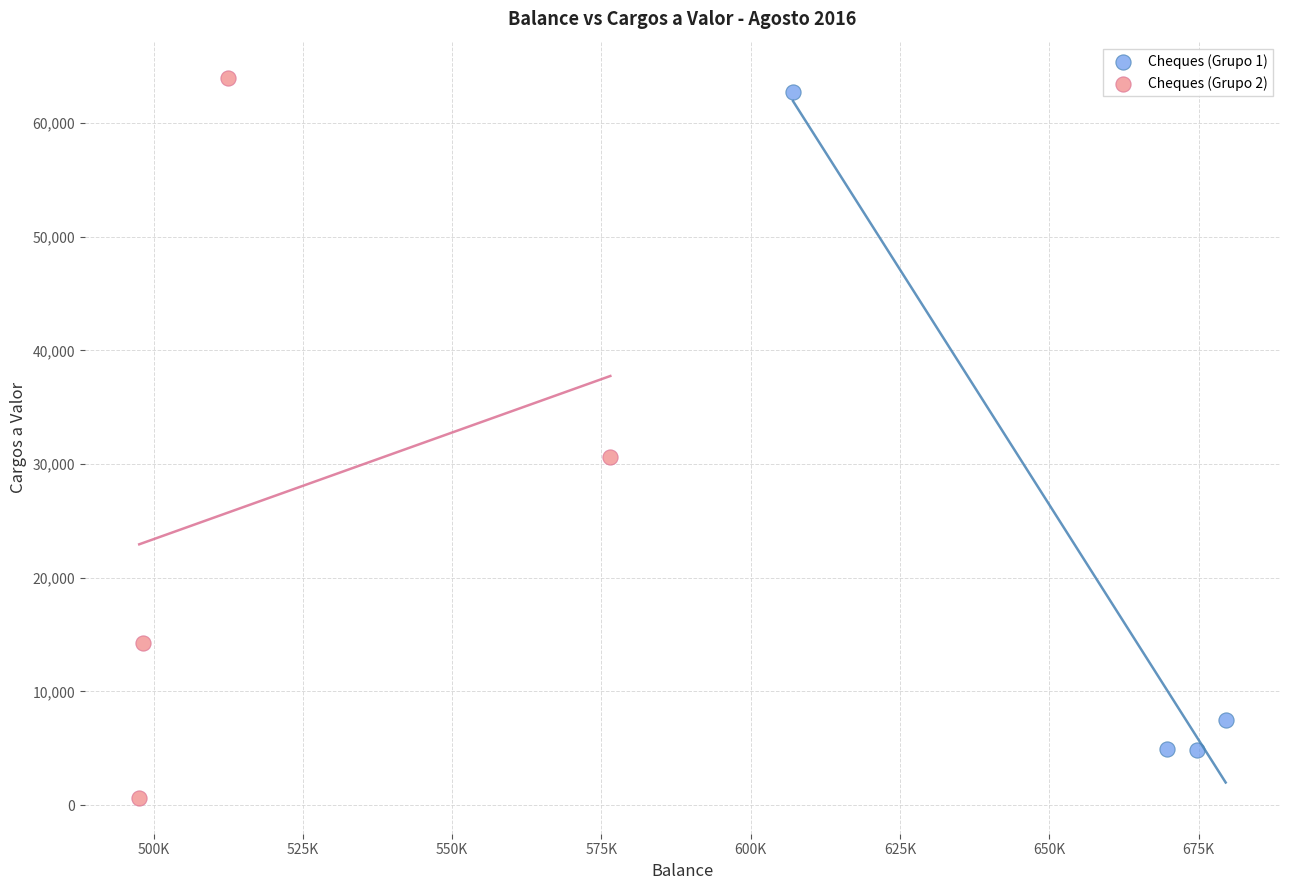

Which series contains the lowest Y value?

Cheques (Grupo 2)